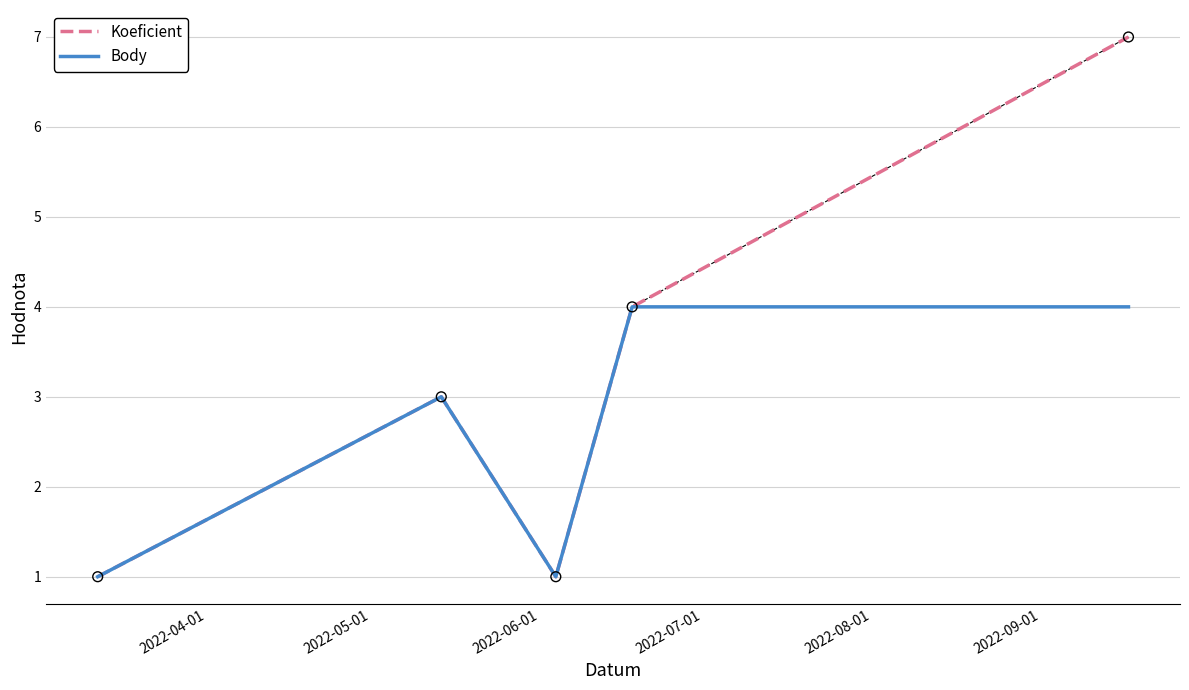

Which series has the widest spread of values?

Koeficient